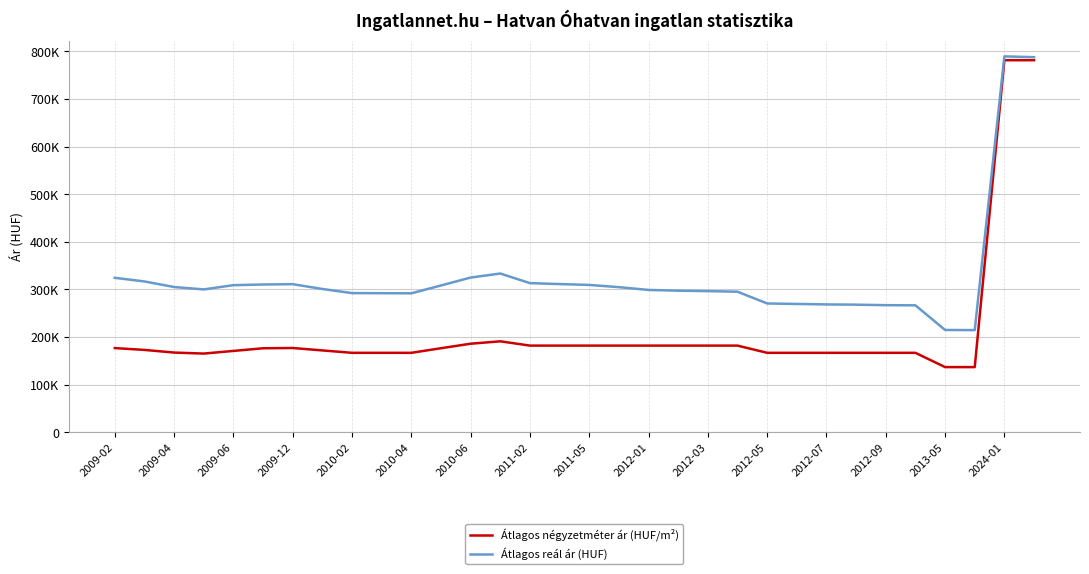

Which series has the largest total across all categories?

Átlagos reál ár (HUF)